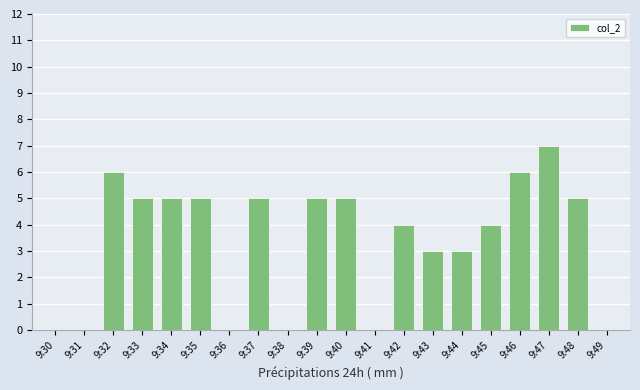

What is the greatest value displayed?

7